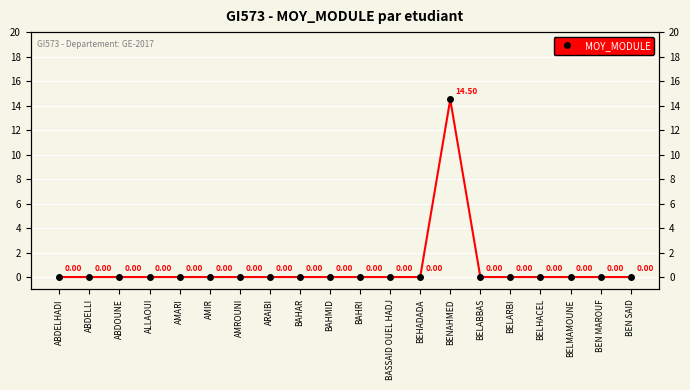

How many distinct data groups are displayed?

1